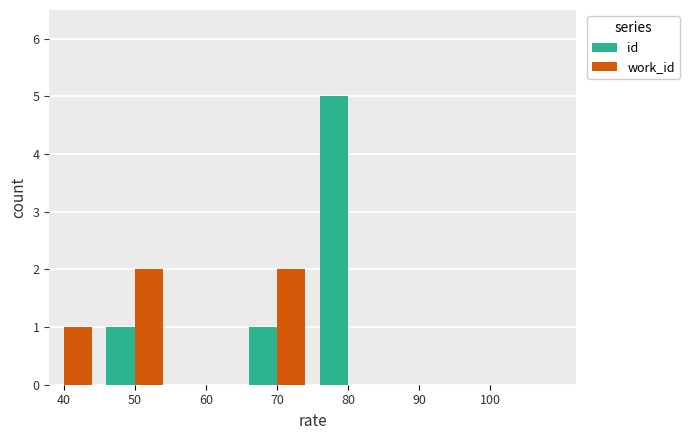

How many groups of bars are there?

7